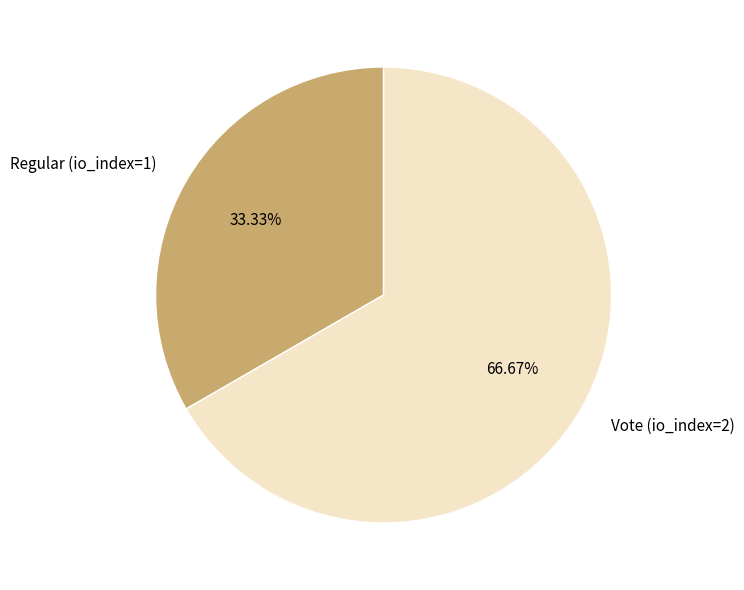

To the nearest percent, what is the difference between the Vote (io_index=2) and Regular (io_index=1) slice percentages?

33%